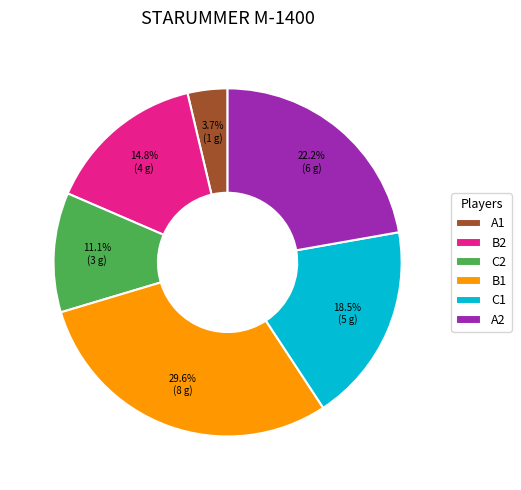

Approximately how many times larger is the value at A2 compared to B2?

1.5